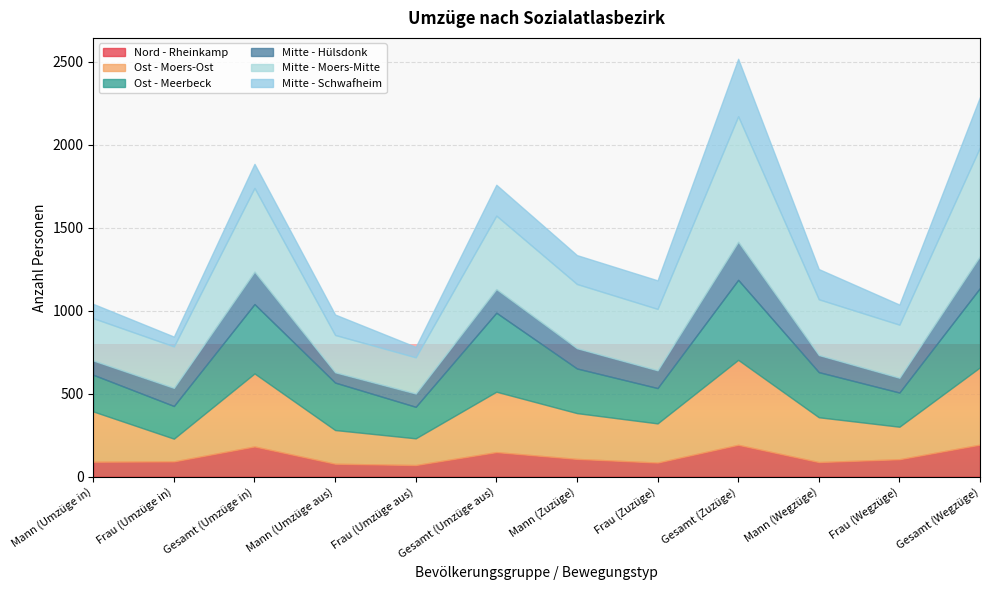

What is the label of the 2nd point from the left?

Frau (Umzüge in)